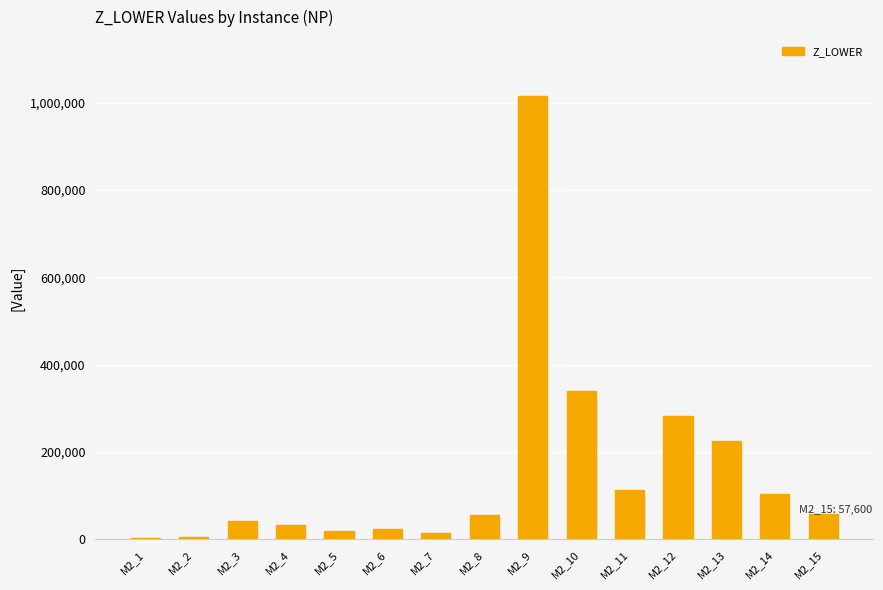

Count the number of categories in the chart.

15